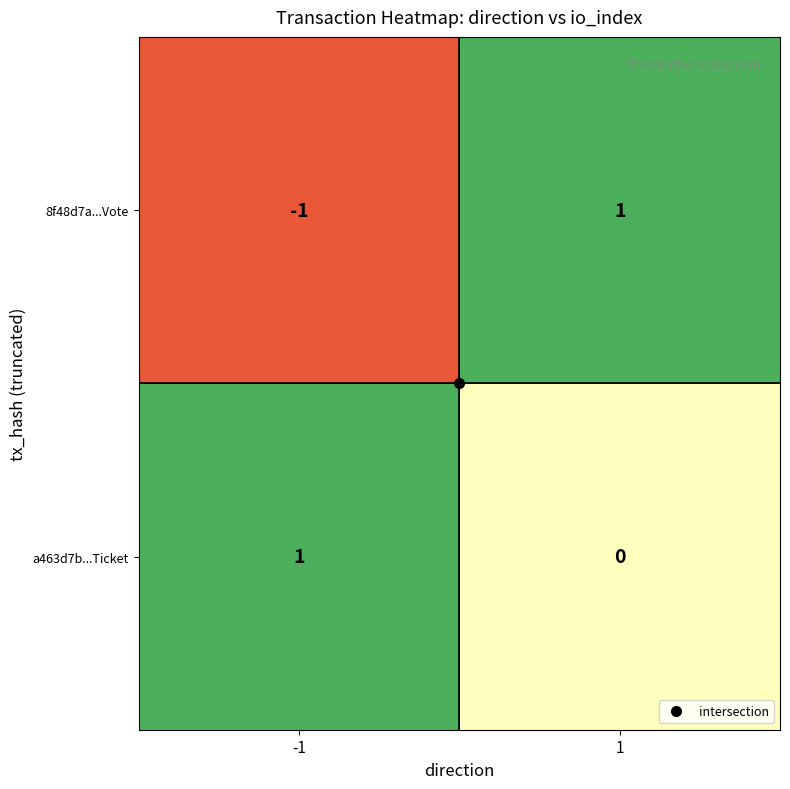

Is the value of a463d7b...Ticket at 1 greater than the value of 8f48d7a...Vote at 1?

No